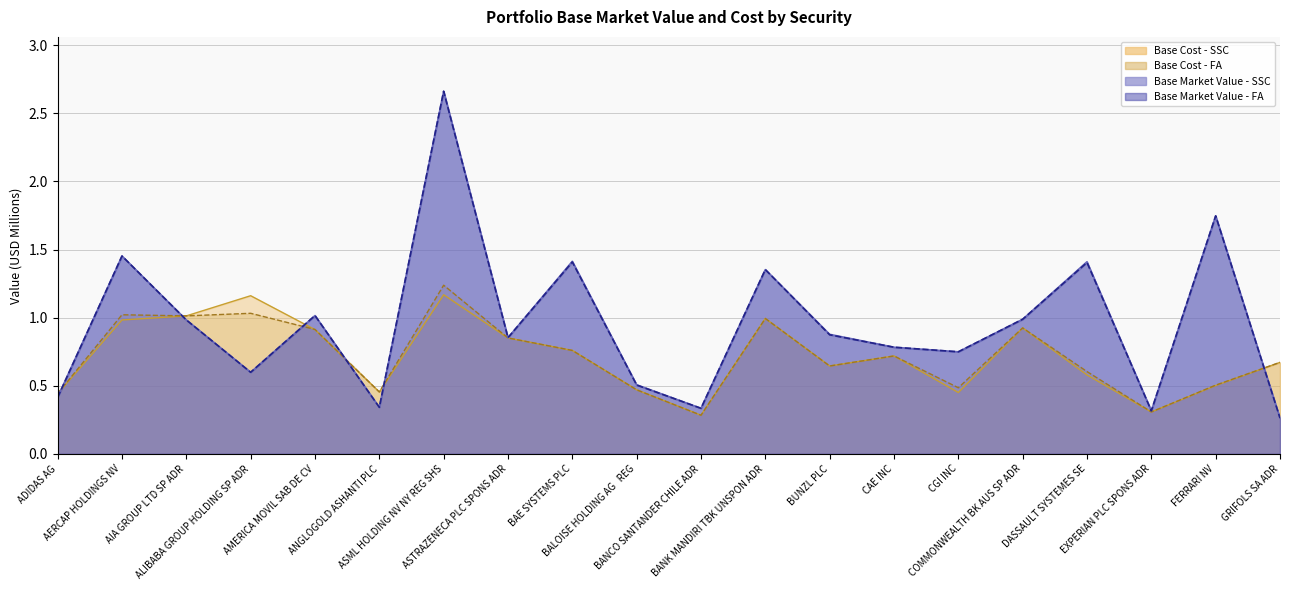

True or false: Base Market Value - SSC and Base Cost - FA cross at least once.

True